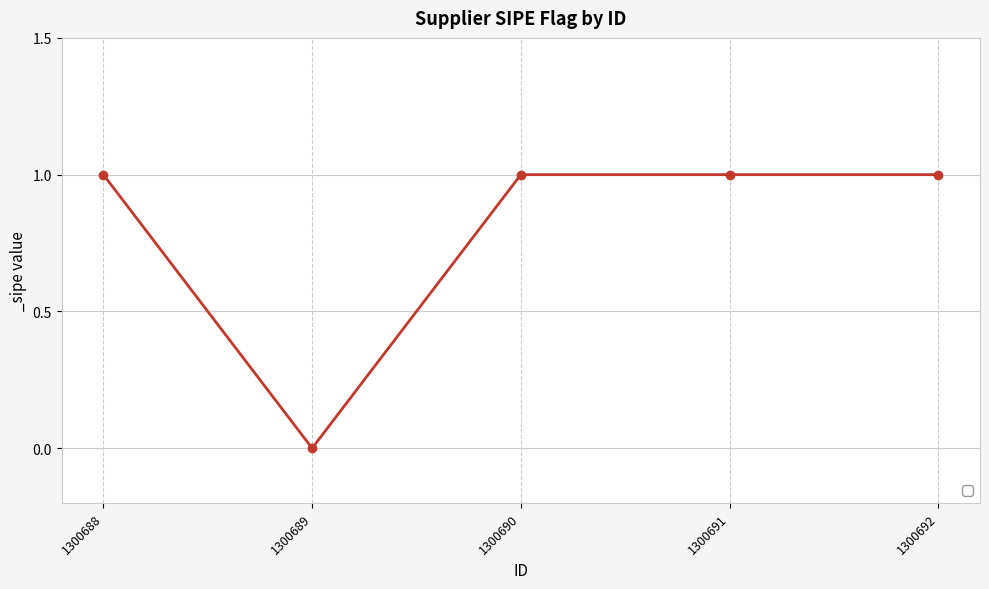

Reading left to right, list all the values displayed in this chart.

1	0	1	1	1